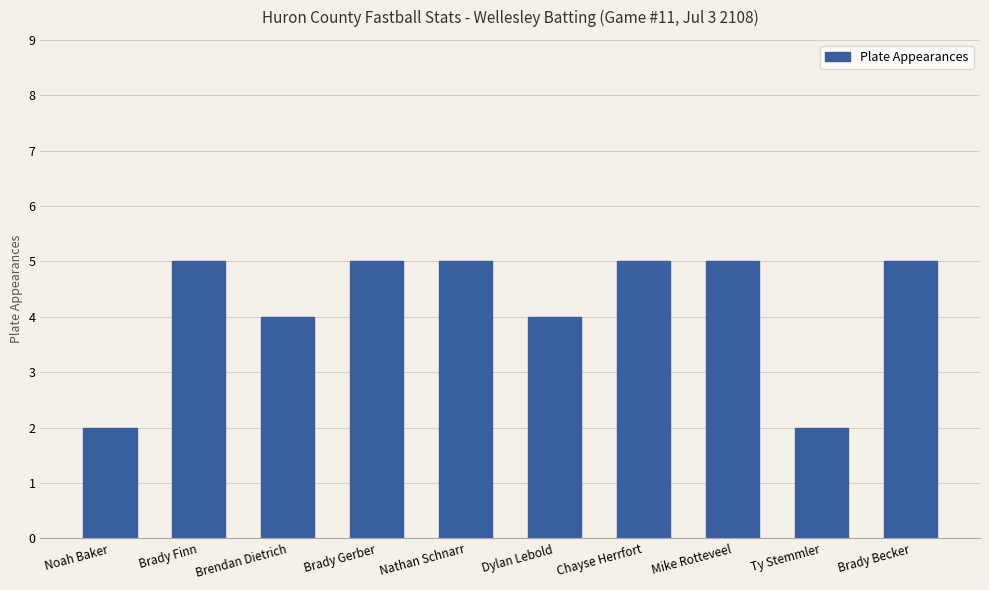

How many values are between 4 and 5?

8